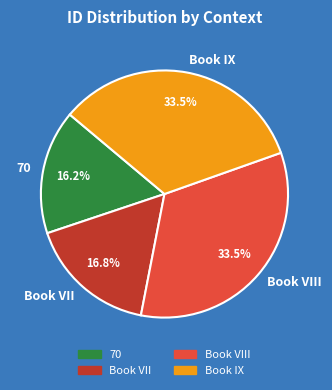

Do Book VII and Book VIII together represent more than half of the pie?

Yes